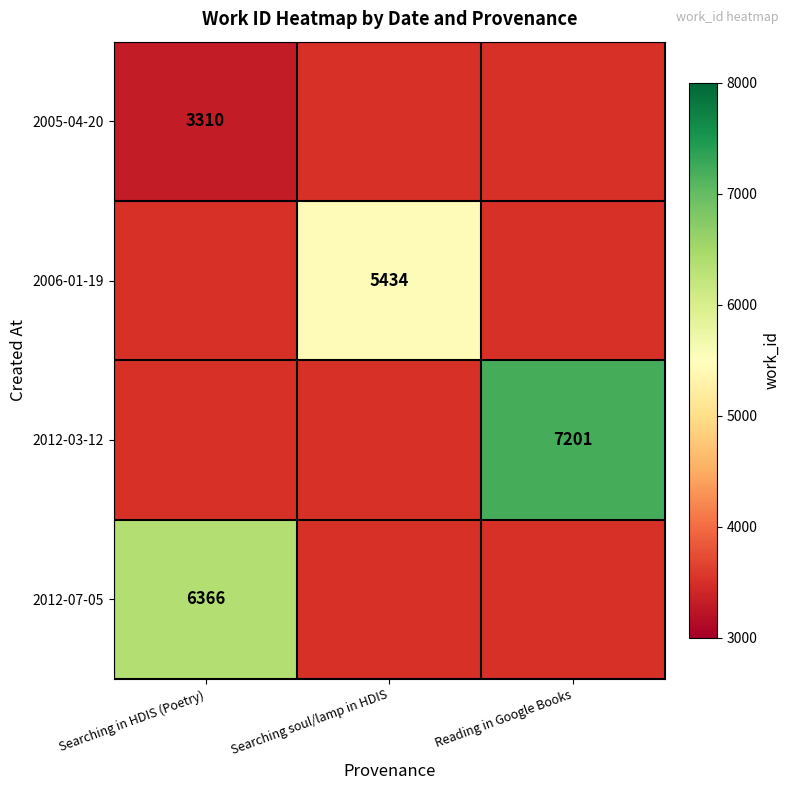

How many categories are shown in the chart?

3